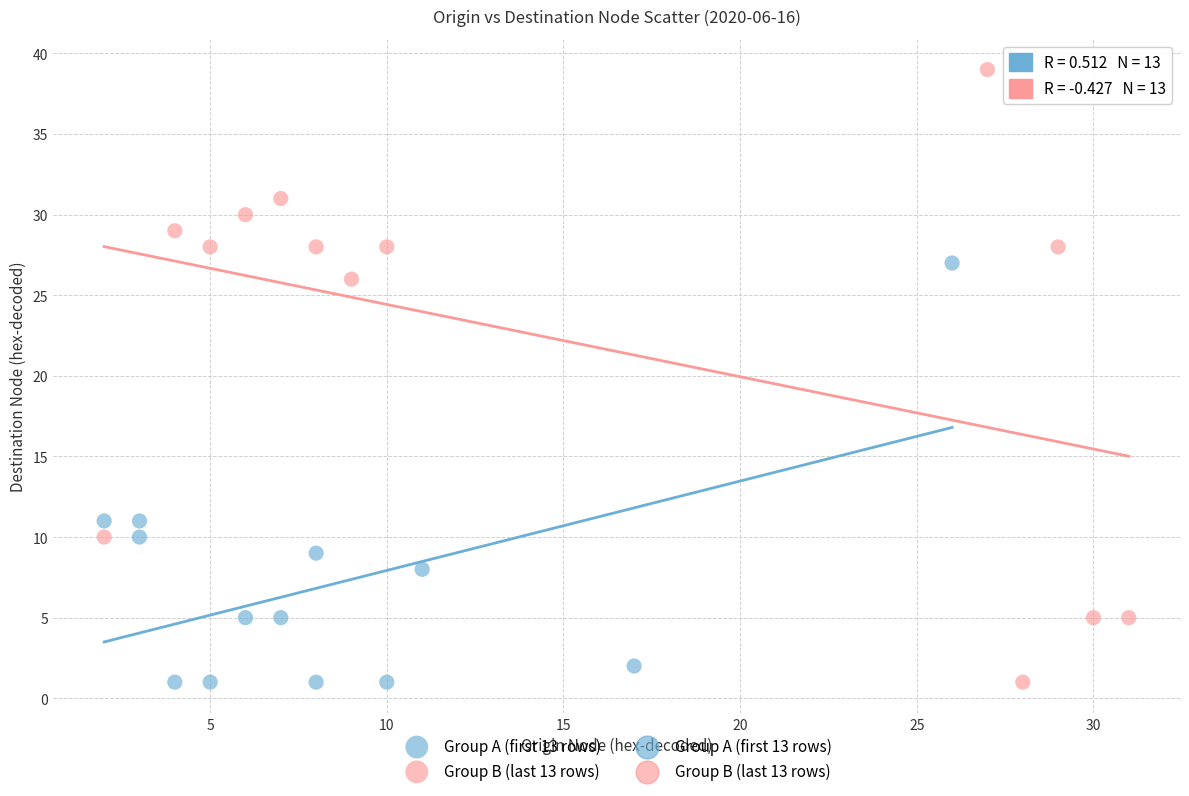

Which series has the largest Y range (max minus min)?

Group B (last 13 rows)